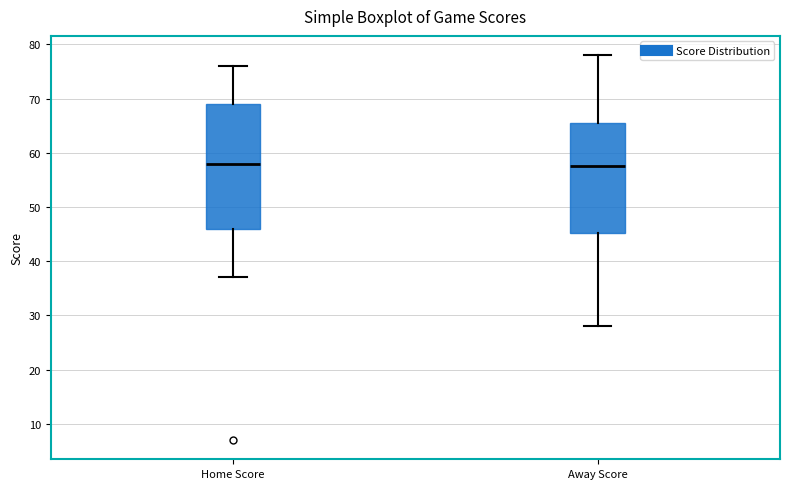

Reading left to right, transcribe this box plot: for each box, give where its median line is, the range the box spans, and where its two whiskers end, as read against the y-axis. The values are not printed on the chart, so give them approximately, as read against the axis.

Home Score: median 58, box 46 to 69, whiskers 37 to 76
Away Score: median 58, box 45 to 66, whiskers 28 to 78